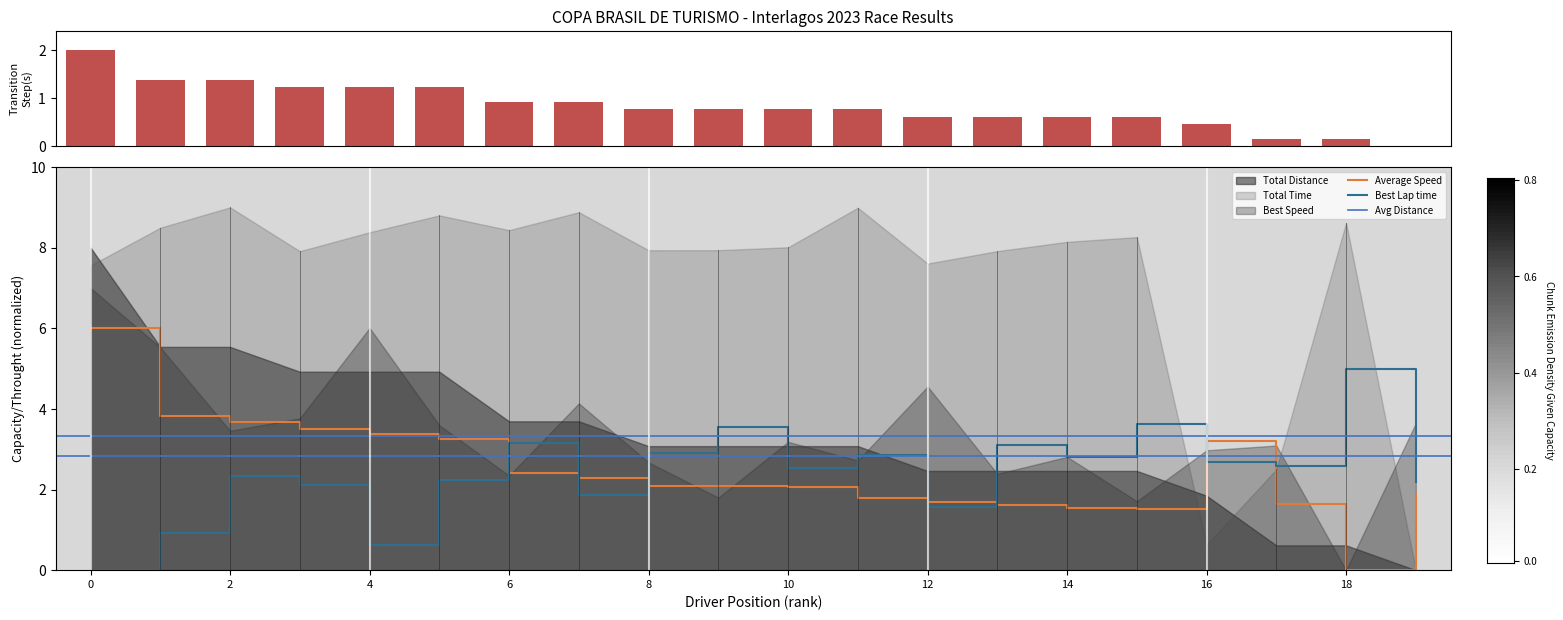

What is the maximum value for Best Lap time?

5.0